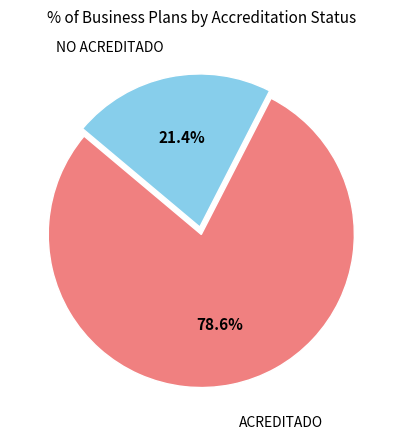

Which category accounts for the majority?

ACREDITADO